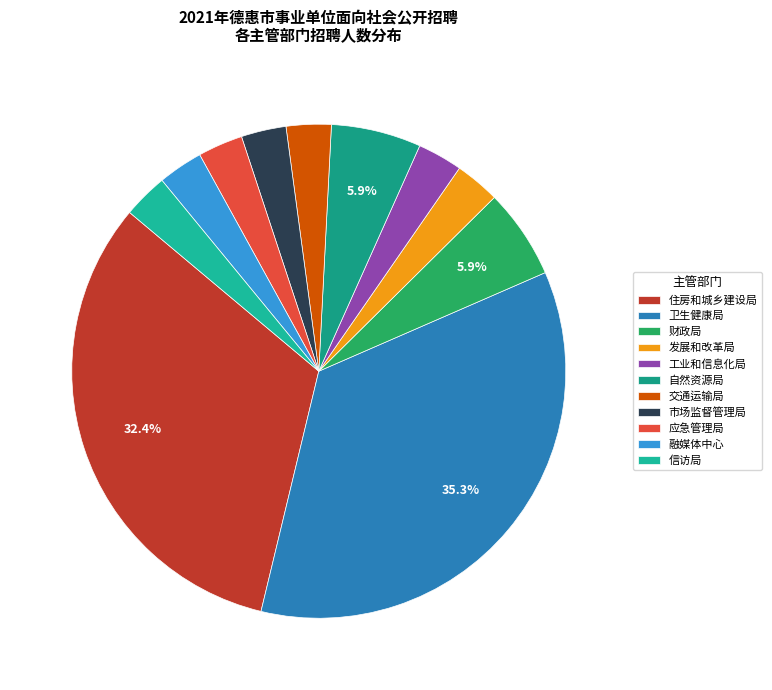

Is there a majority slice in this chart?

No